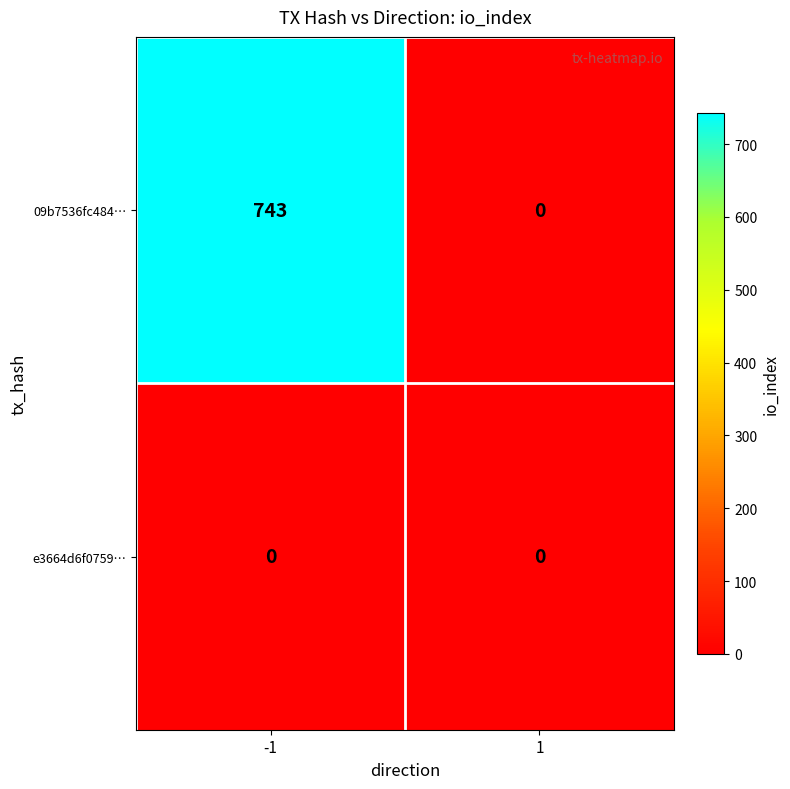

Reading left to right, what are all the values shown in this chart?

09b7536fc484…: -1=743	1=0
e3664d6f0759…: -1=0	1=0